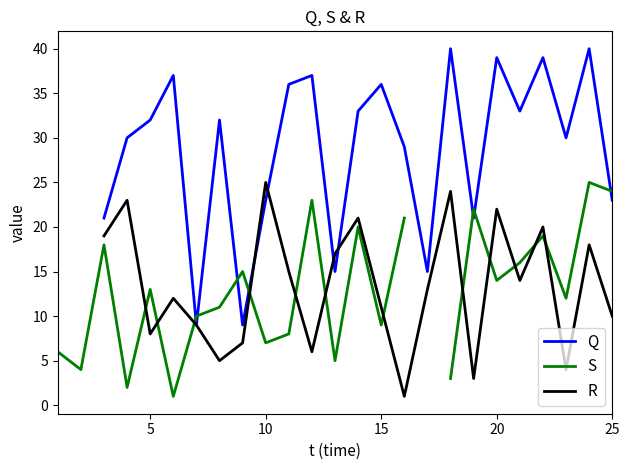

What is the maximum value shown in the chart?

40.0